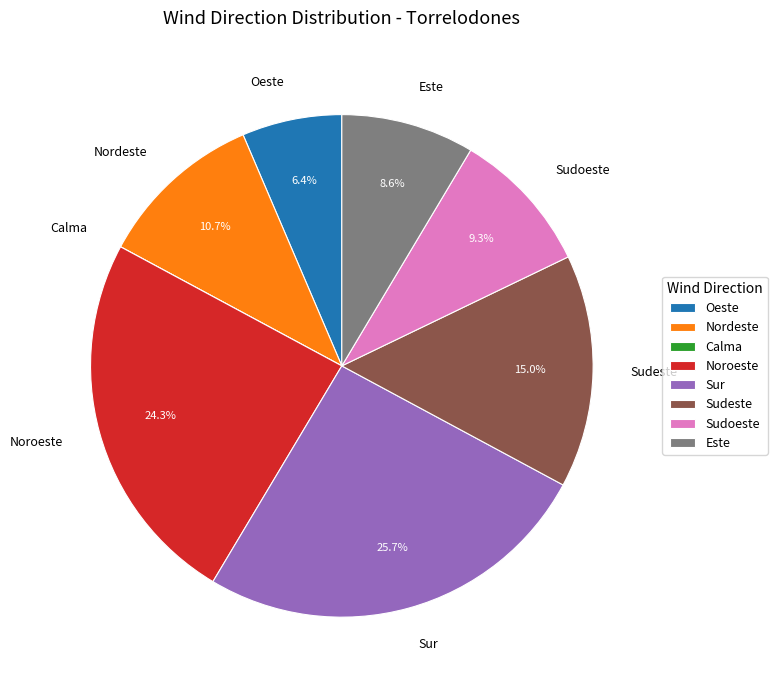

What percentage is NOT represented by Sudeste?

85.0%